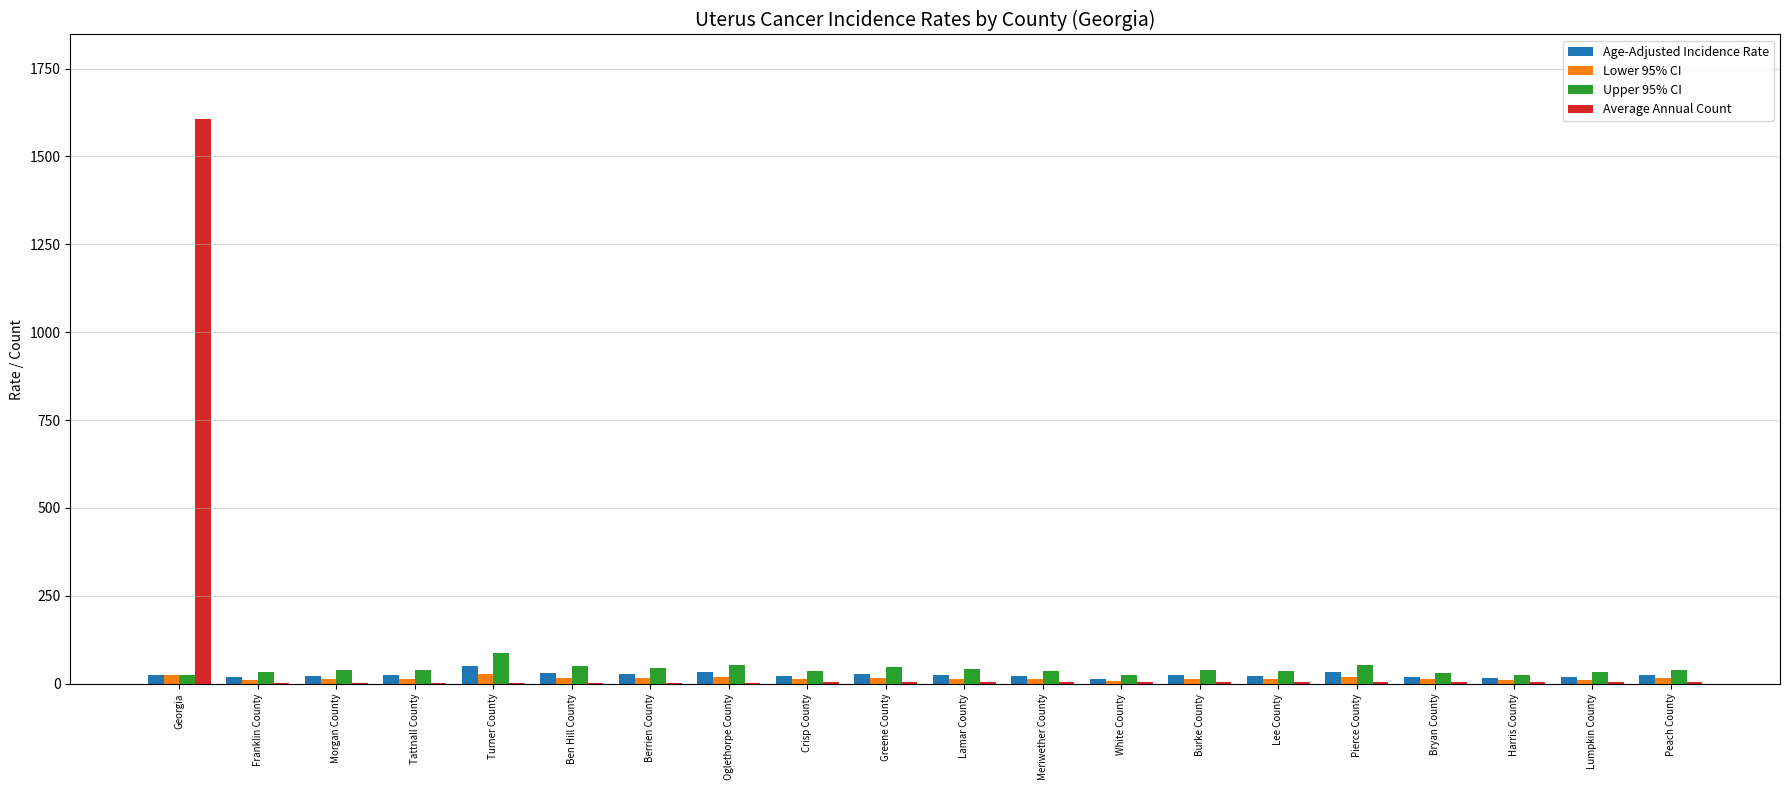

What is the maximum value shown in the chart?

1606.0